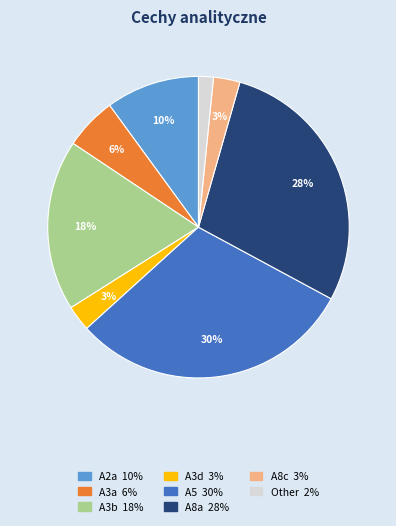

To the nearest percent, what is the average slice percentage?

12%